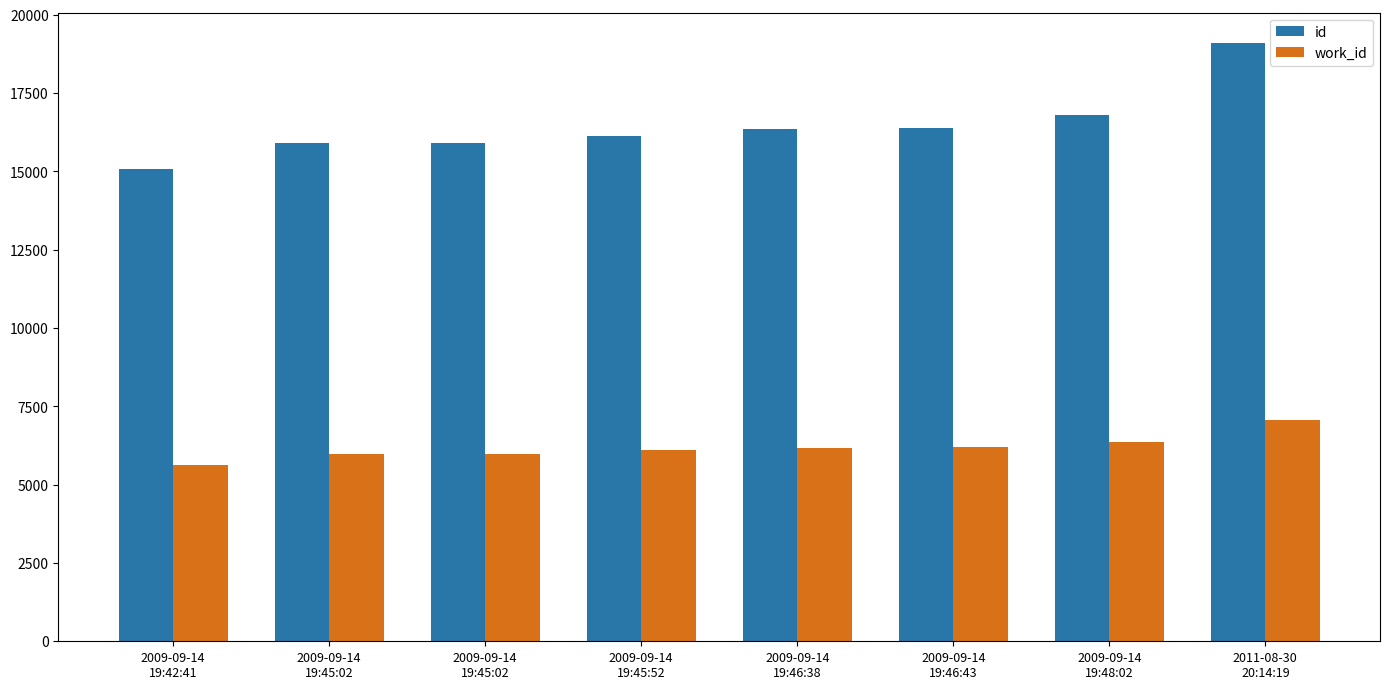

Rank the categories by id value from highest to lowest.

2011-08-30
20:14:19, 2009-09-14
19:48:02, 2009-09-14
19:46:43, 2009-09-14
19:46:38, 2009-09-14
19:45:52, 2009-09-14
19:45:02, 2009-09-14
19:45:02, 2009-09-14
19:42:41